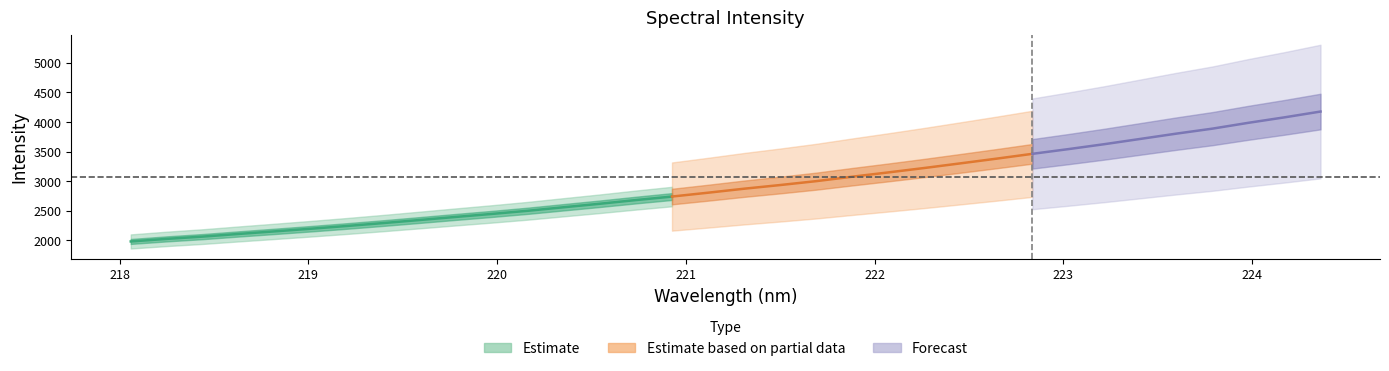

How many categories are shown in the chart?

34